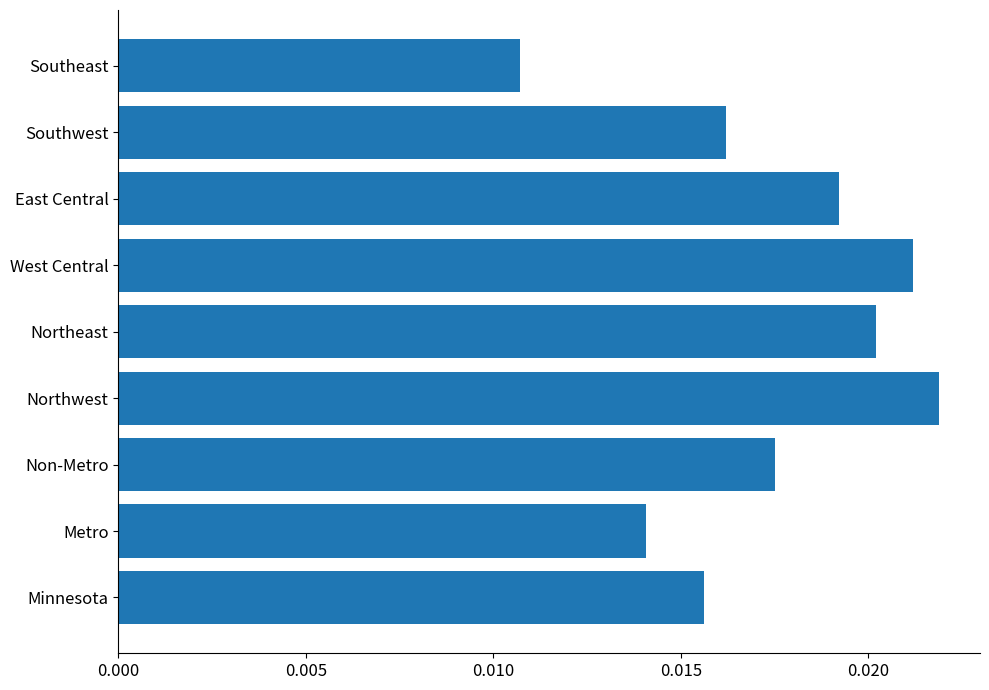

Rank the categories by value from highest to lowest.

Northwest, West Central, Northeast, East Central, Non-Metro, Southwest, Minnesota, Metro, Southeast